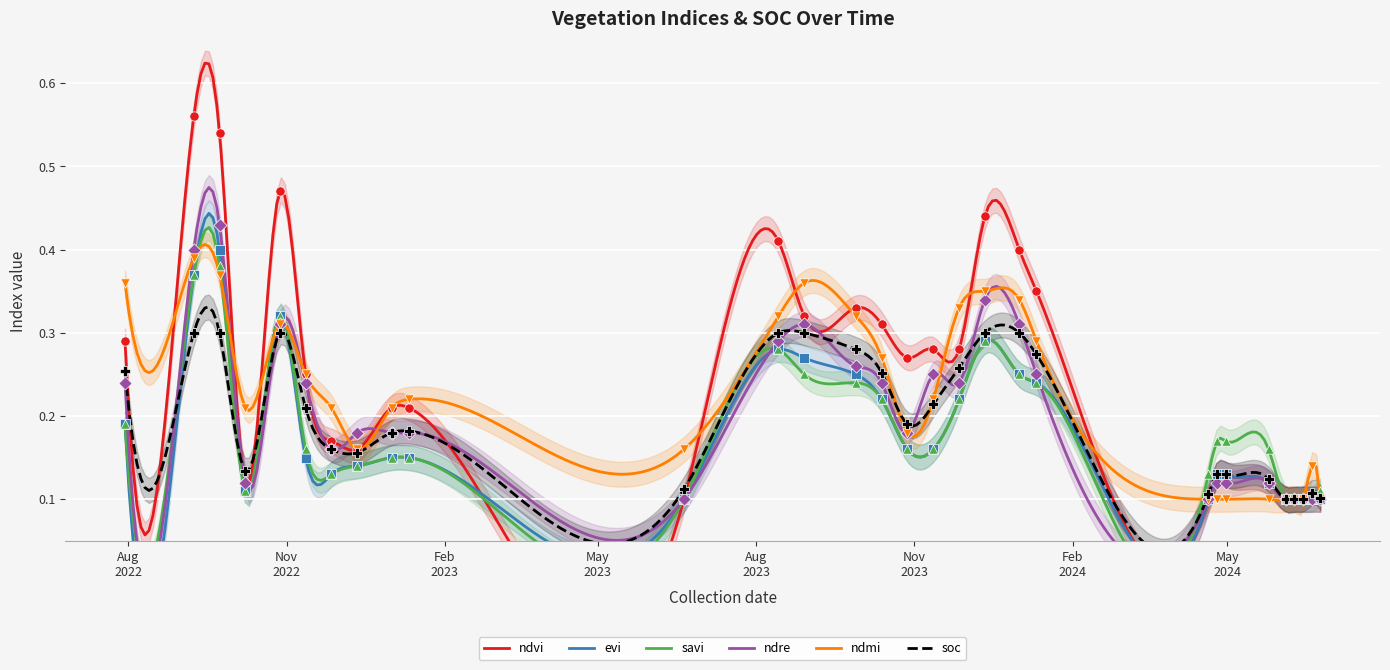

Which series contains the highest Y value?

ndvi